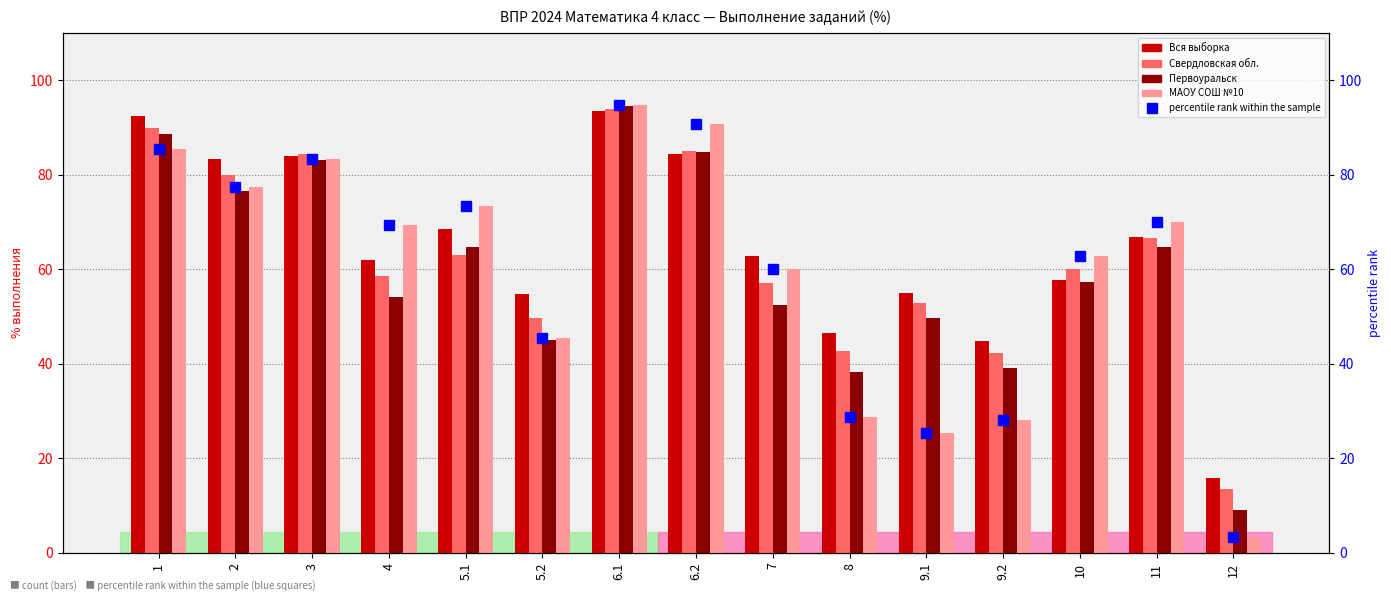

What is the sum of all Вся выборка values?

971.7